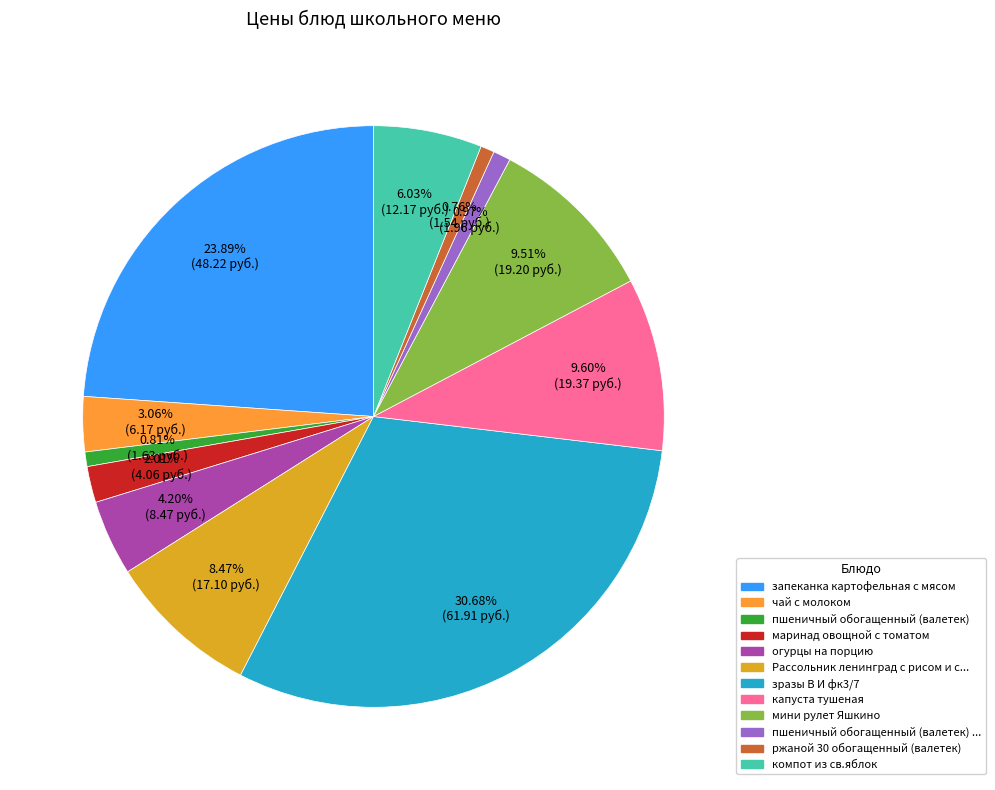

Is there a majority slice in this chart?

No